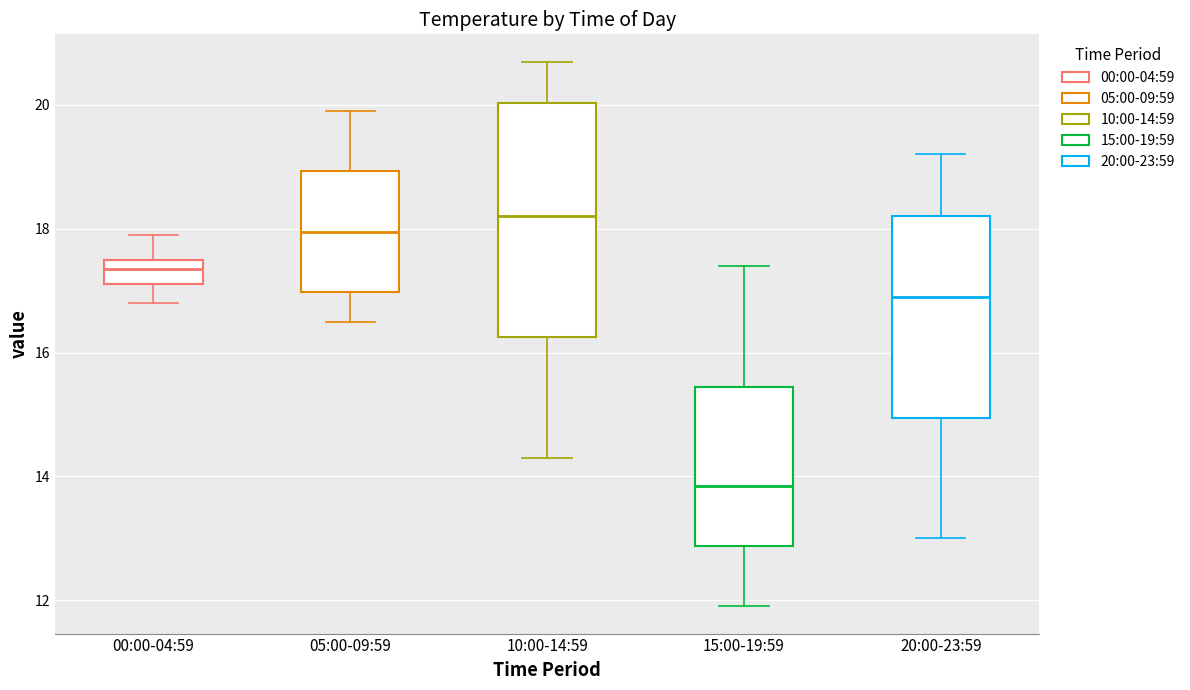

Which box is the tallest, from its lower edge to its upper edge?

10:00-14:59